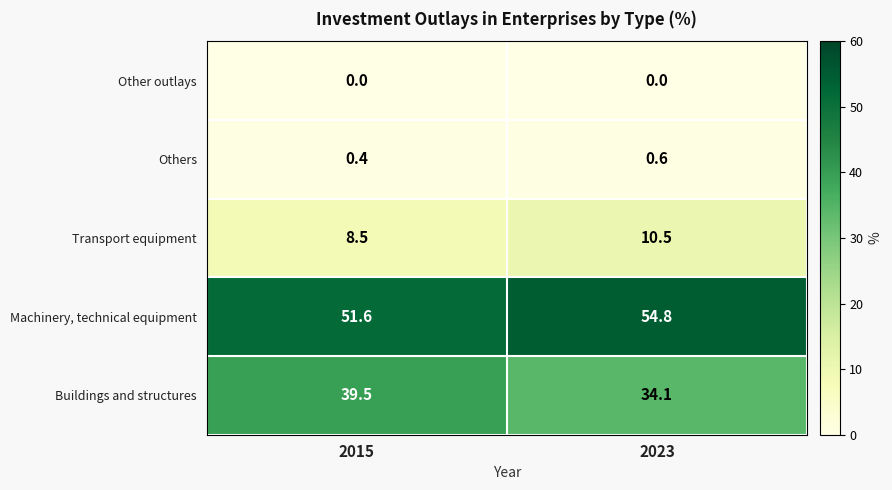

Rank the series by their maximum value, from lowest to highest.

Other outlays, Others, Transport equipment, Buildings and structures, Machinery, technical equipment